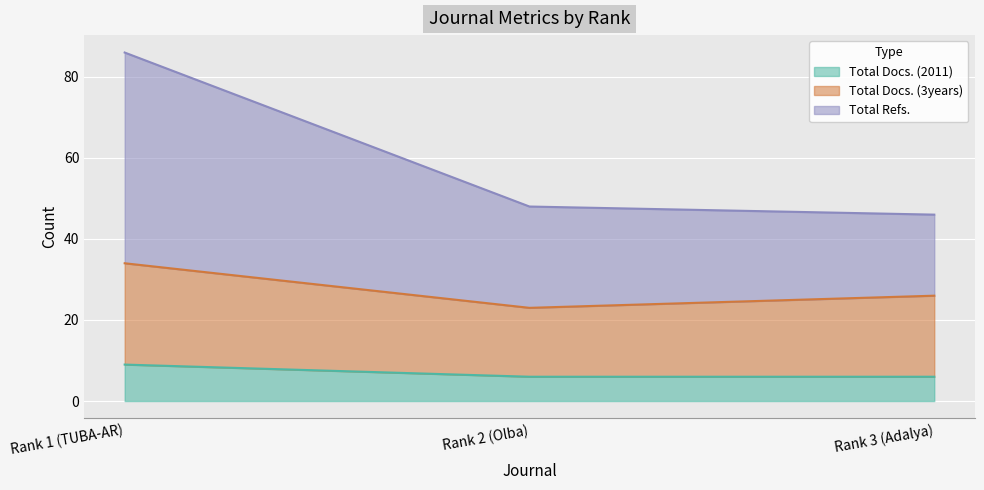

The value of Total Refs. at Rank 2 (Olba) is 23. True or false?

False